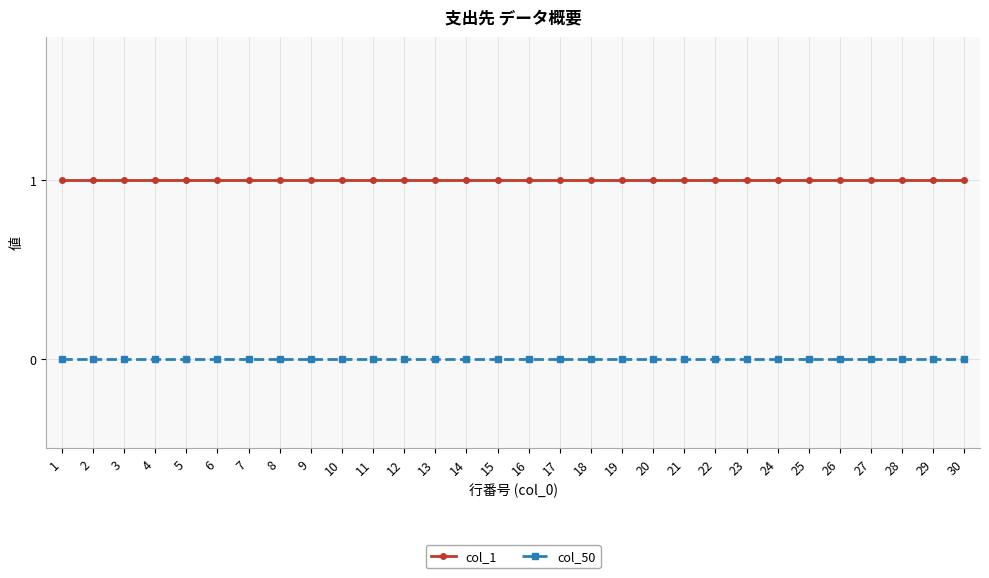

Rank the series by their average value, from lowest to highest.

col_50, col_1